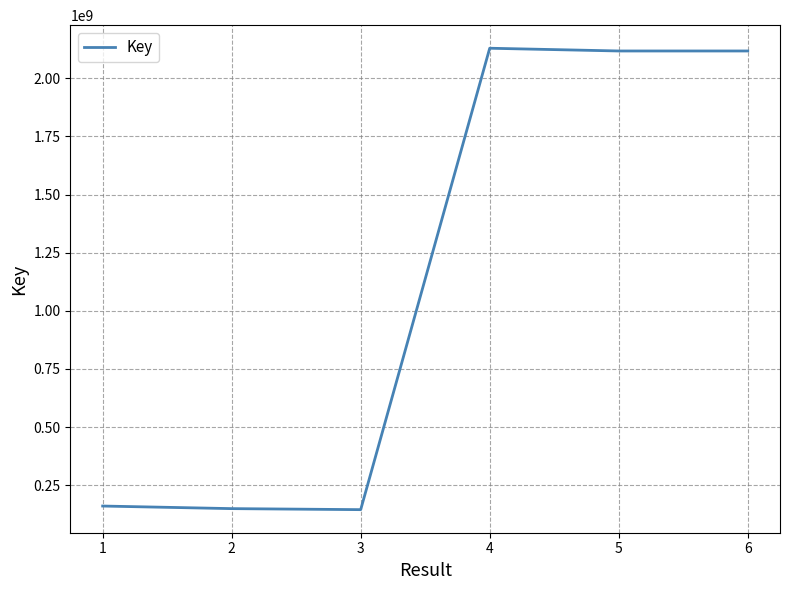

What is the minimum value shown in the chart?

144486278